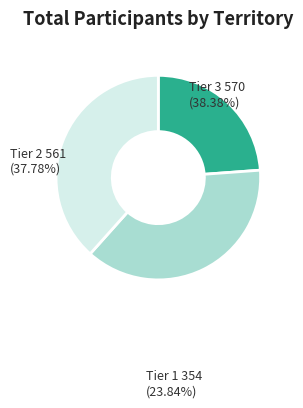

Is there any slice that represents more than half of the pie?

No